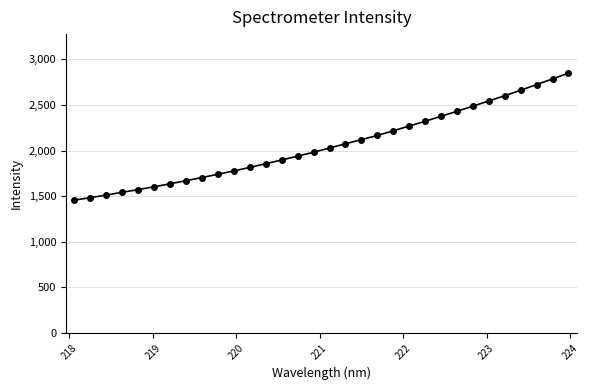

What is the maximum value shown in the chart?

2850.3